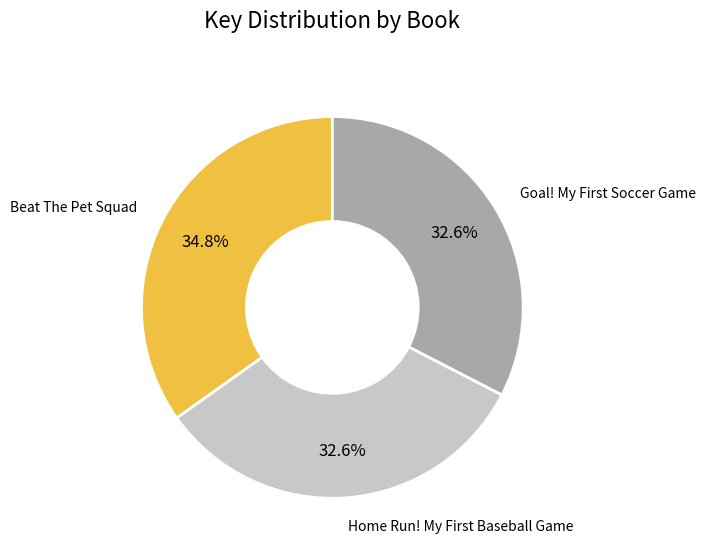

Does any single category account for the majority?

No